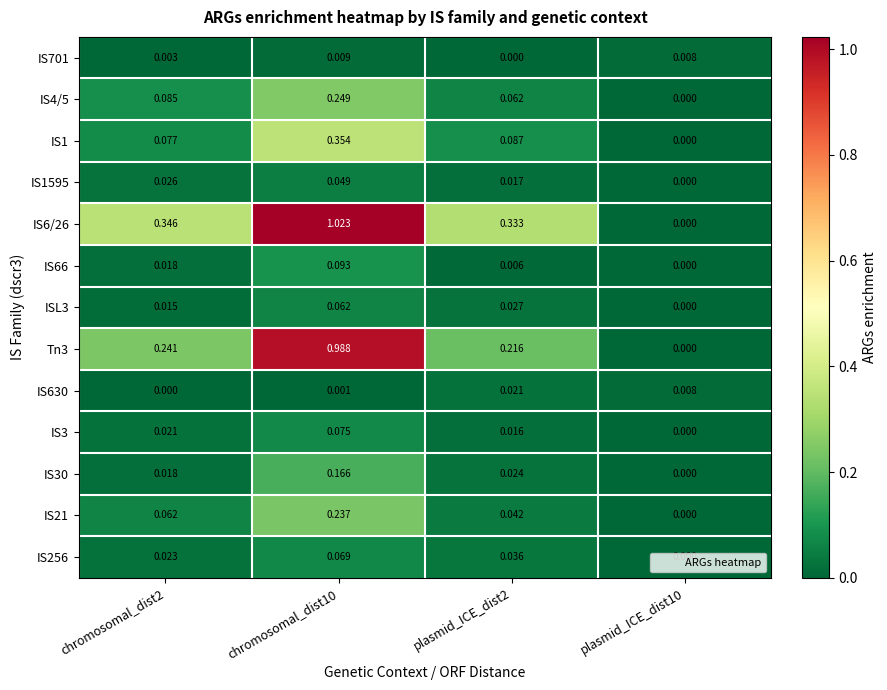

Is the value of IS630 at chromosomal_dist10 greater than the value of IS66 at plasmid_ICE_dist2?

No